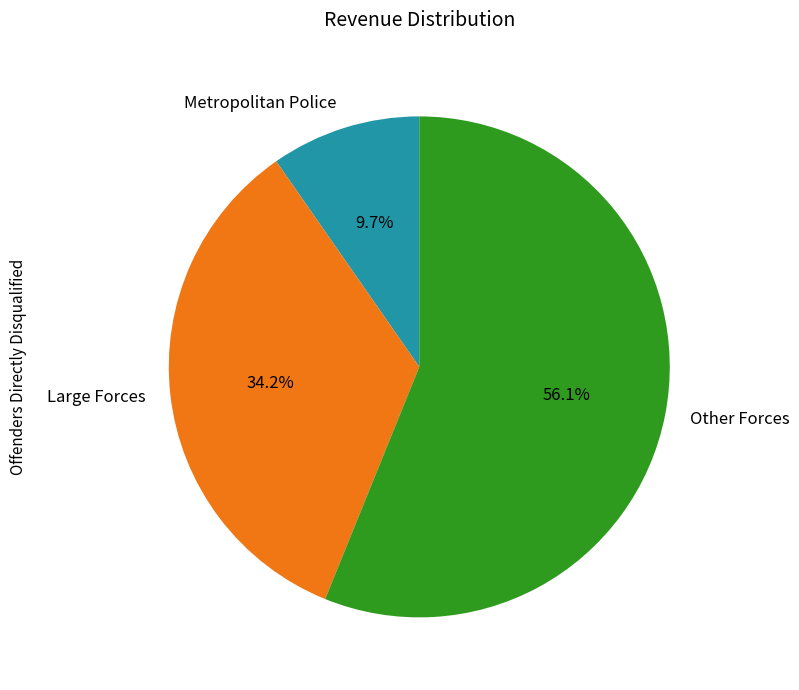

Between Large Forces and Metropolitan Police, which is larger?

Large Forces